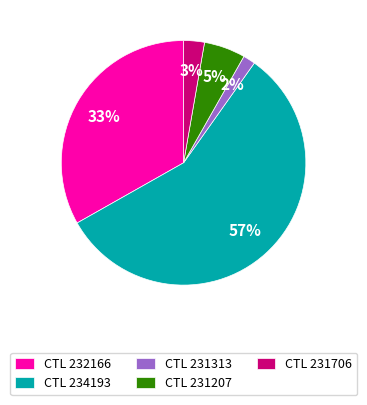

What is the smallest slice in the pie chart?

CTL 231313